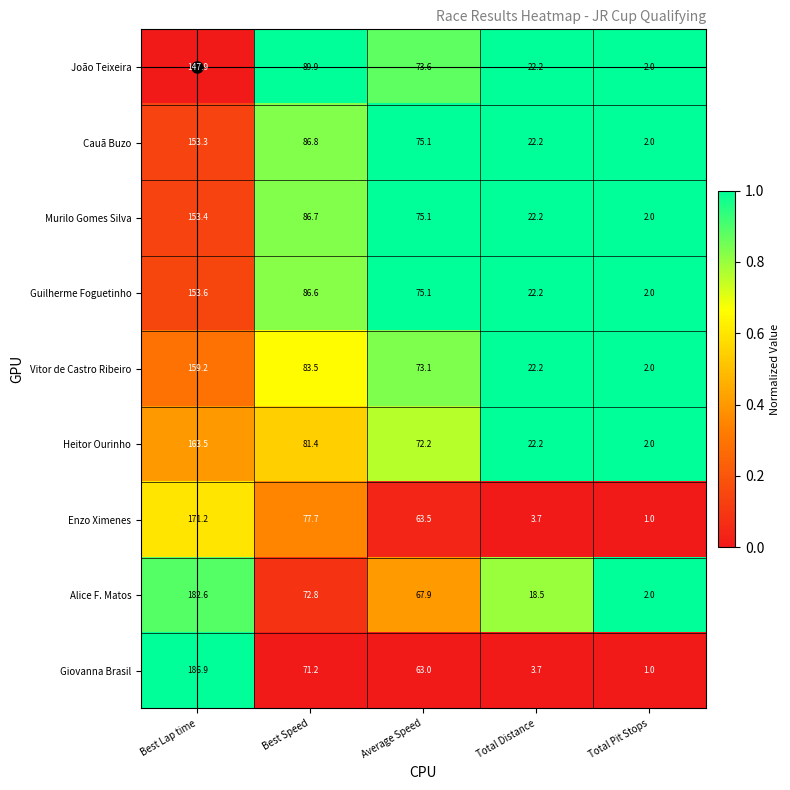

Between Best Lap time and Total Distance, which series saw the biggest shift?

Giovanna Brasil